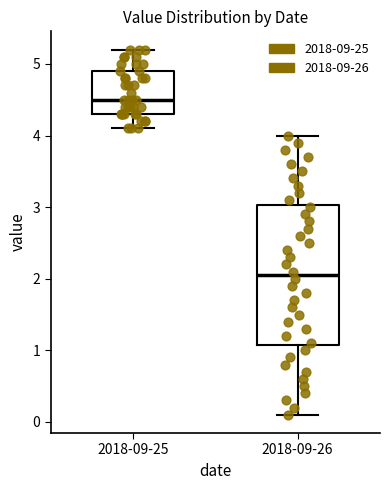

Reading left to right, transcribe this box plot: for each box, give where its median line is, the range the box spans, and where its two whiskers end, as read against the y-axis. The values are not printed on the chart, so give them approximately, as read against the axis.

2018-09-25: median 4.5, box 4.3 to 4.9, whiskers 4.1 to 5.2
2018-09-26: median 2.1, box 1.1 to 3.0, whiskers 0.1 to 4.0